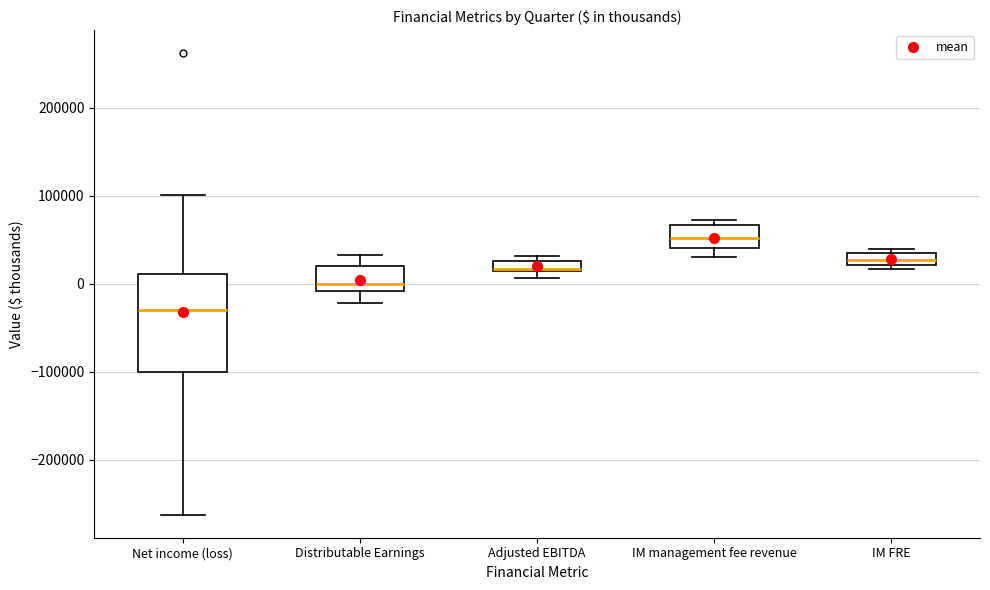

Where does the median line of the box for Net income (loss) sit on the y-axis? The values are not printed on the chart, so give them approximately, as read against the axis.

-30000